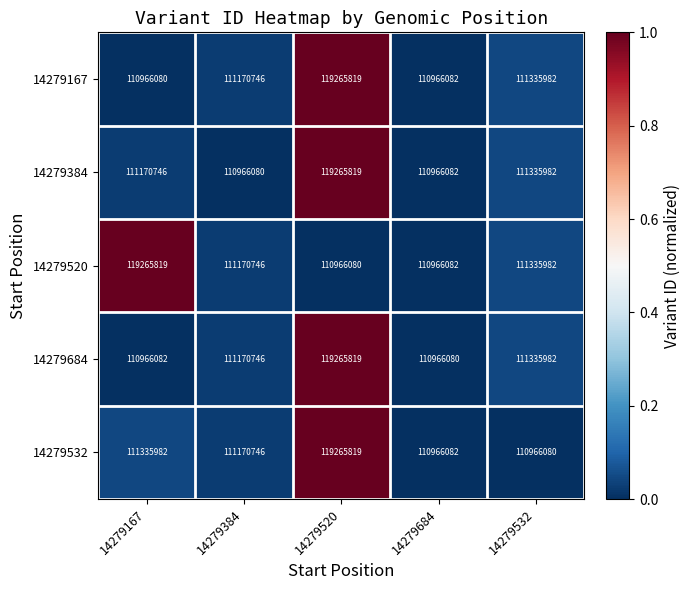

Count the number of data series in this chart.

5